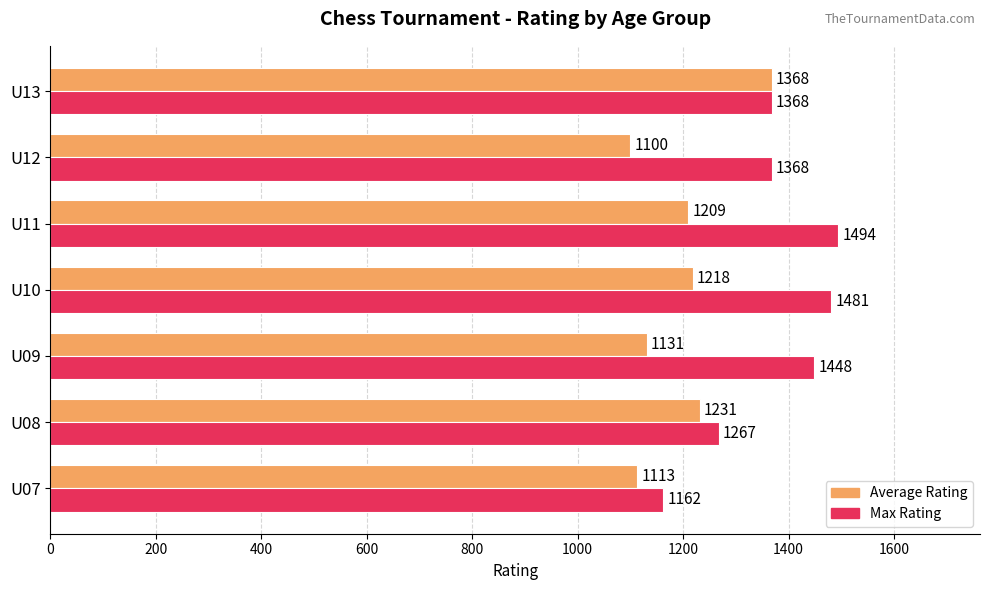

What is the difference between the maximum and second lowest values in the Average Rating series?

255